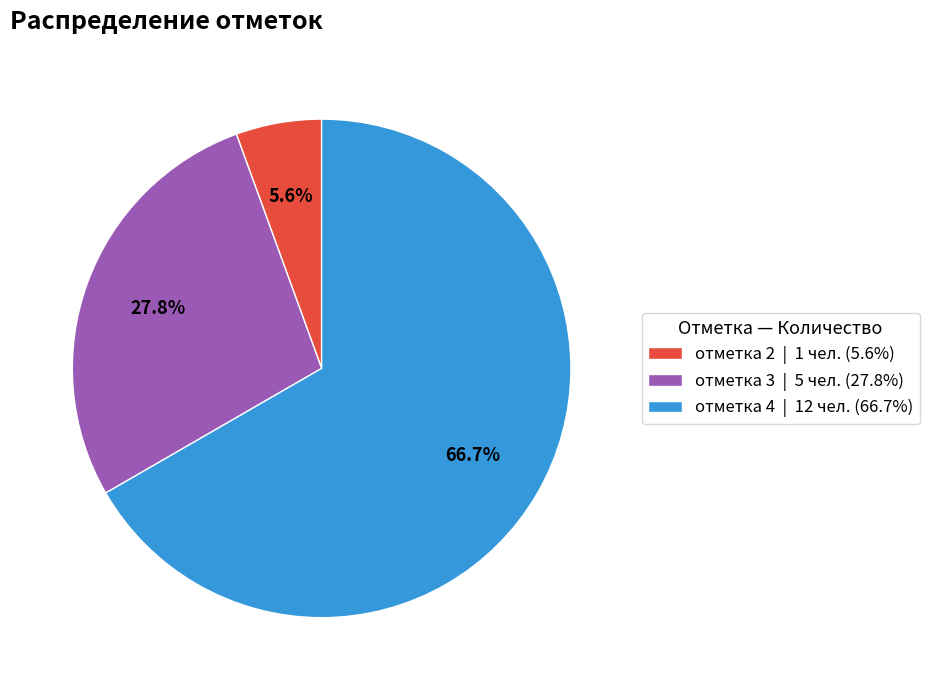

Which has a higher value, отметка 2 | 1 чел. (5.6%) or отметка 4 | 12 чел. (66.7%)?

отметка 4 | 12 чел. (66.7%)